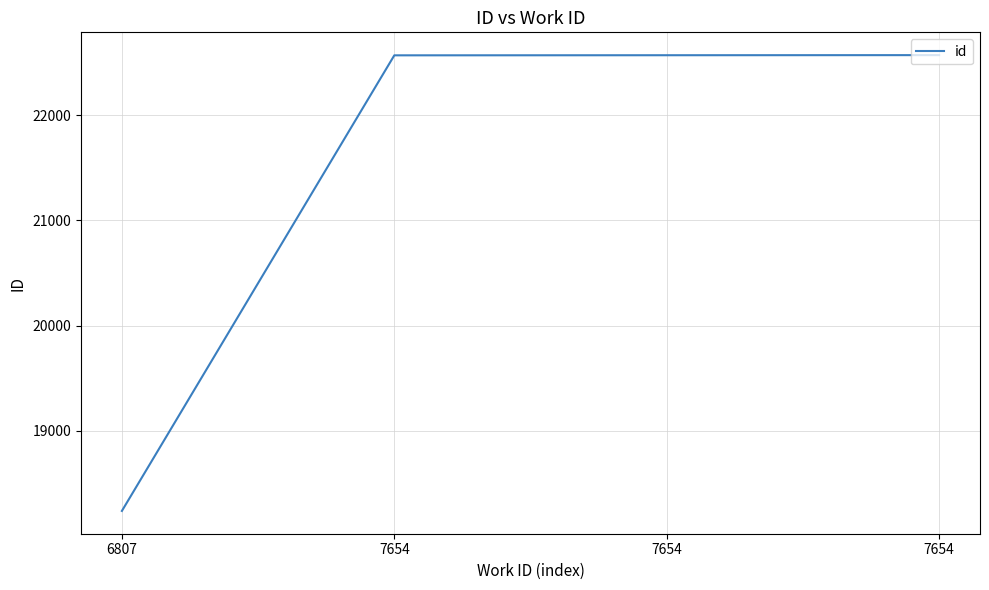

At which category does the chart reach its minimum across all series?

6807